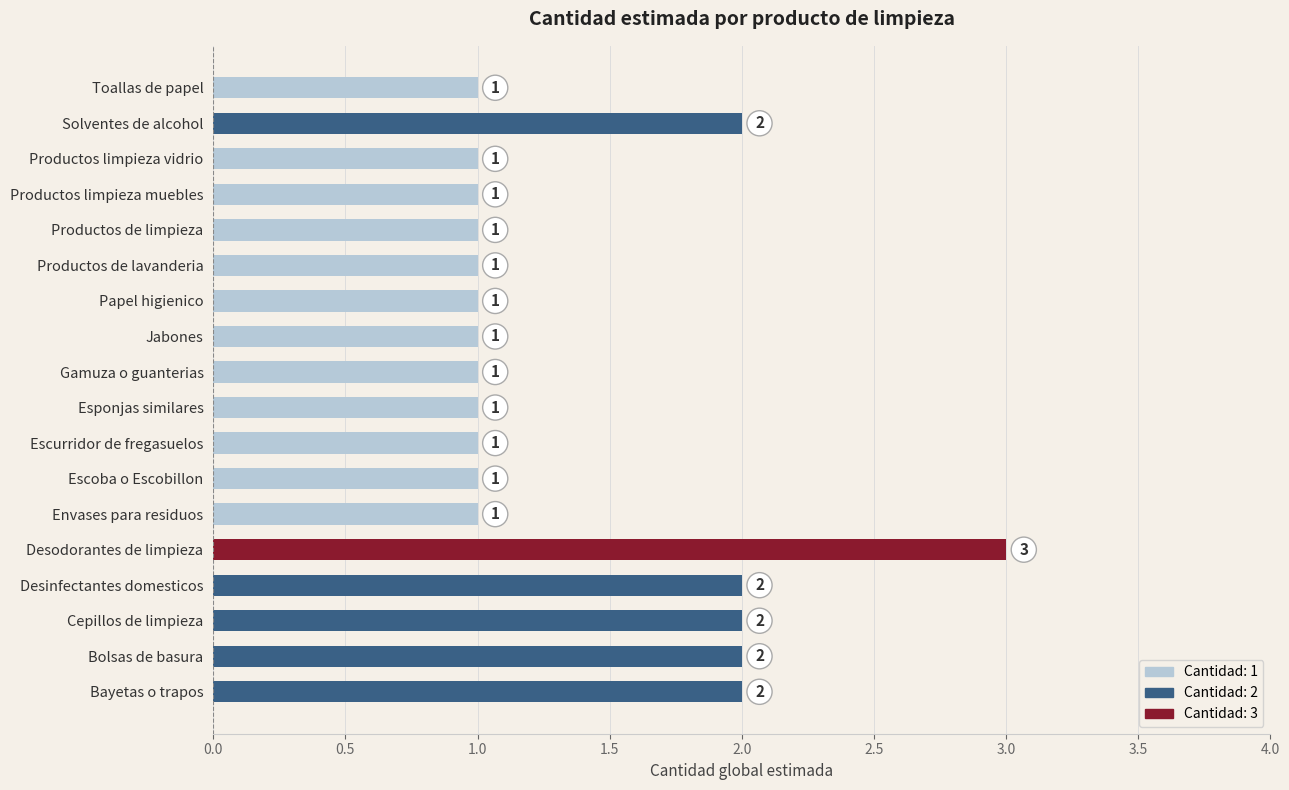

Approximately how many times larger is the value at Envases para residuos compared to Bayetas o trapos?

0.5